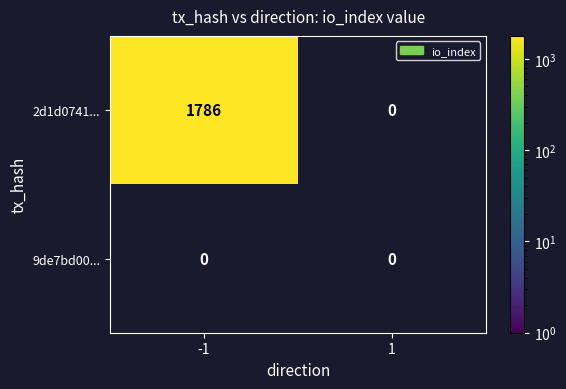

Which series has the largest total across all categories?

2d1d0741cc1b64e1e2c017cbfde9544fec12f77